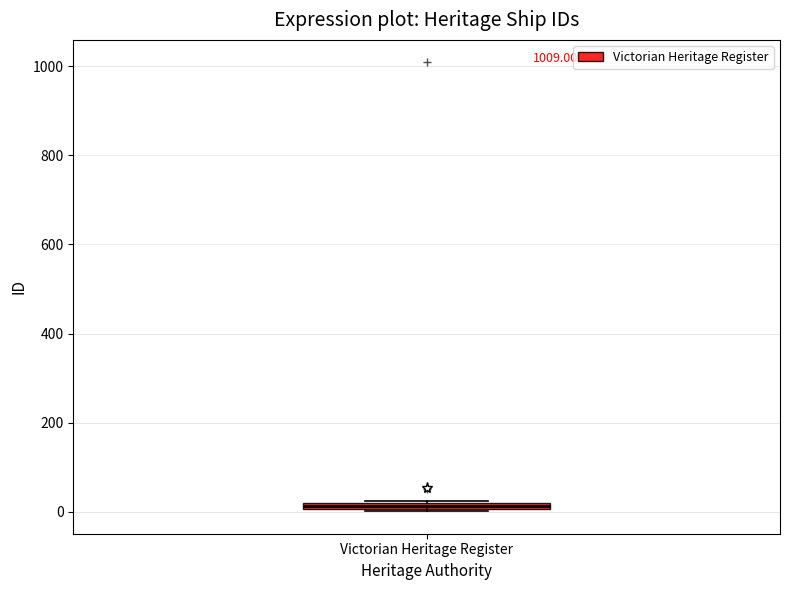

Where is the lower edge of the box for Victorian Heritage Register on the y-axis? The values are not printed on the chart, so give them approximately, as read against the axis.

0